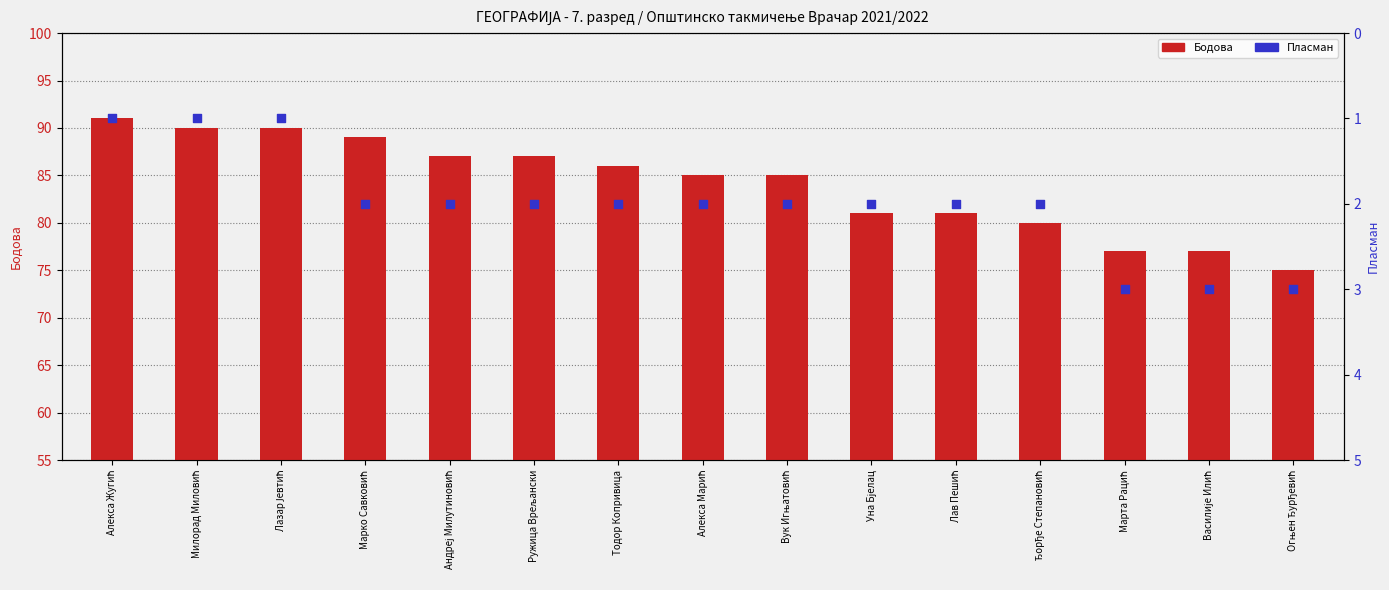

What are all the series names shown in the legend?

Бодова, Пласман